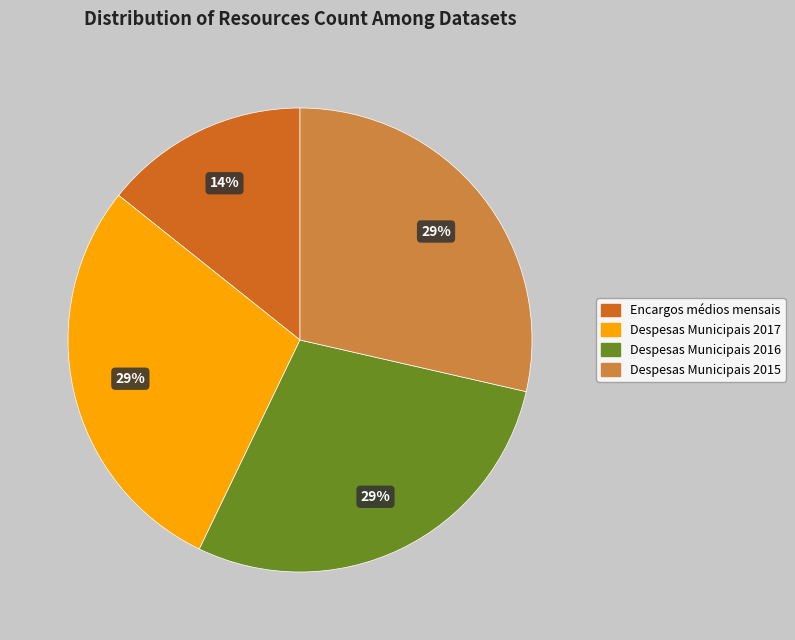

To the nearest percent, what portion does Encargos médios mensais represent?

14%